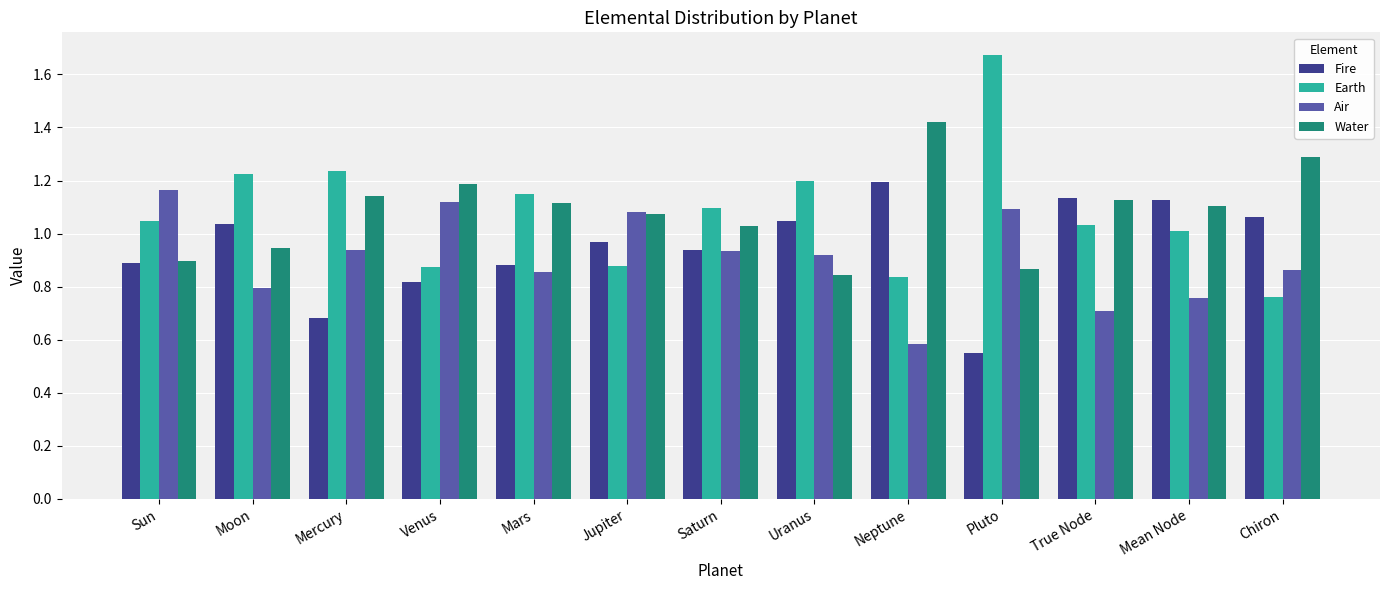

The Earth series shows 0.9 at Jupiter. True or false?

True